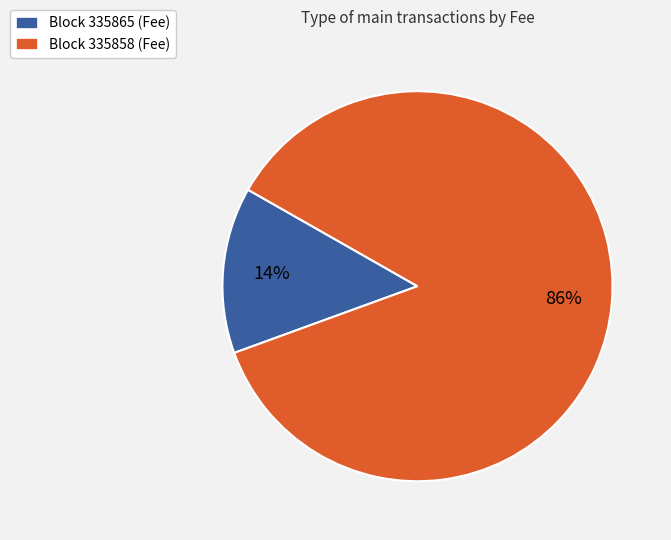

What percentage is the Block 335865 (Fee) slice, to the nearest percent?

14%